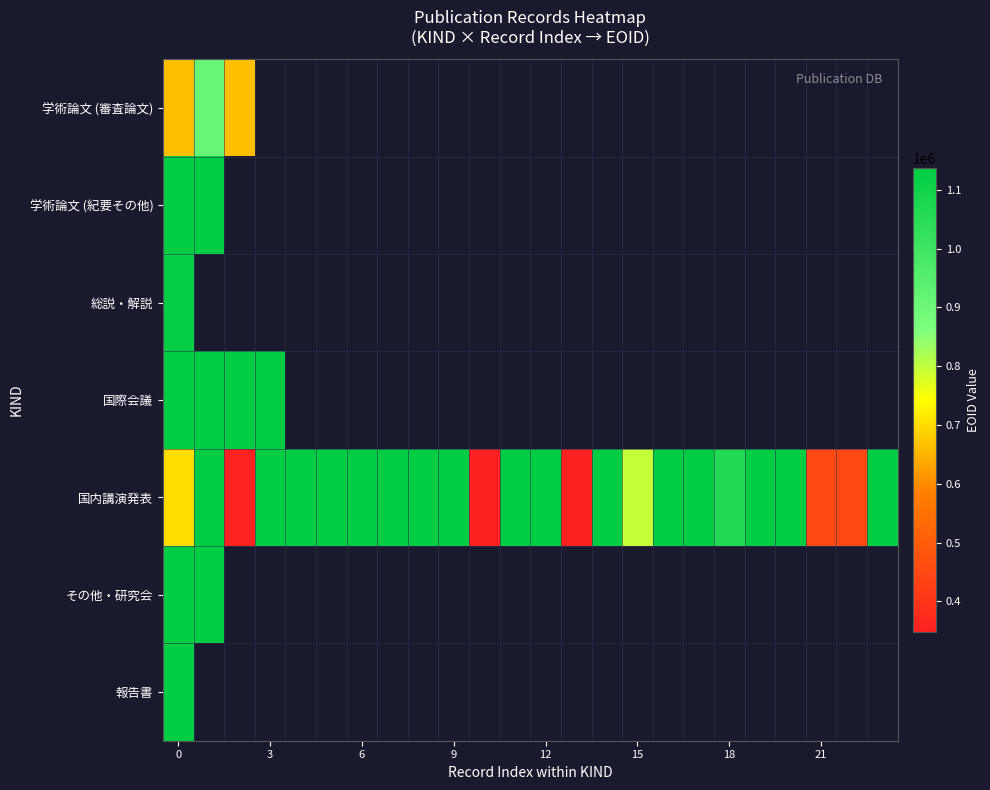

How many positive values does the 国際会議 series have?

4